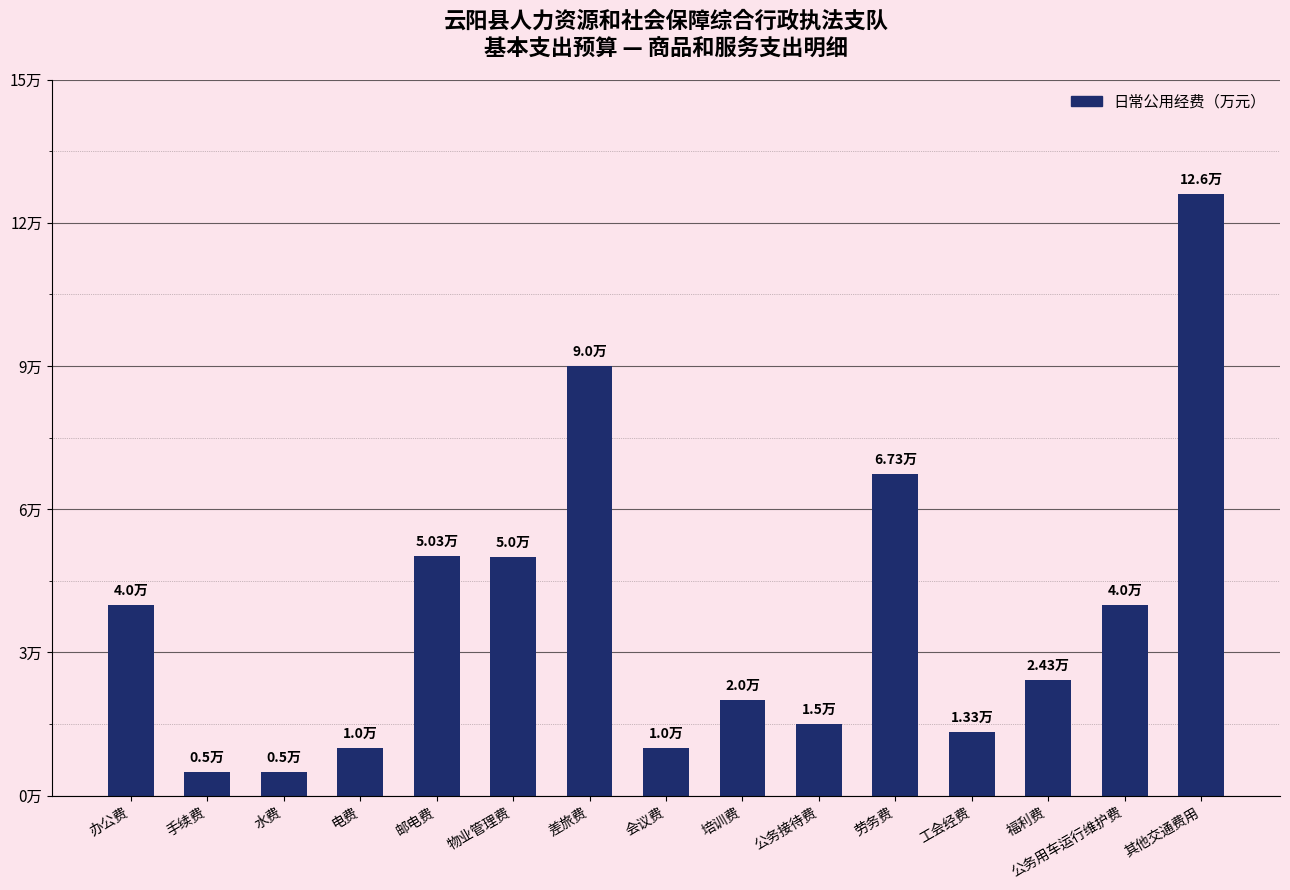

List the labels in order of value, largest first.

其他交通费用, 差旅费, 劳务费, 邮电费, 物业管理费, 办公费, 公务用车运行维护费, 福利费, 培训费, 公务接待费, 工会经费, 电费, 会议费, 手续费, 水费